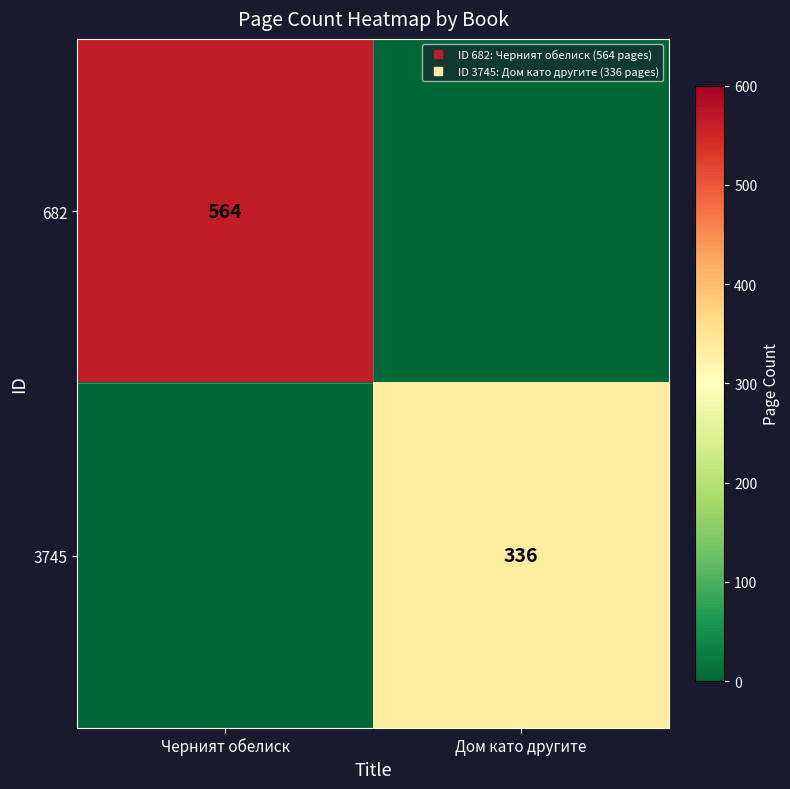

Rank the series by their average value, from lowest to highest.

3745, 682